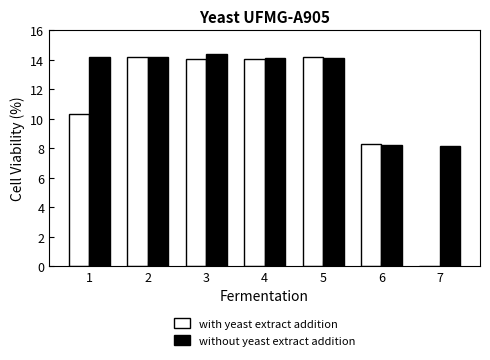

What is the difference between the with yeast extract addition values at 1 and 5?

3.9